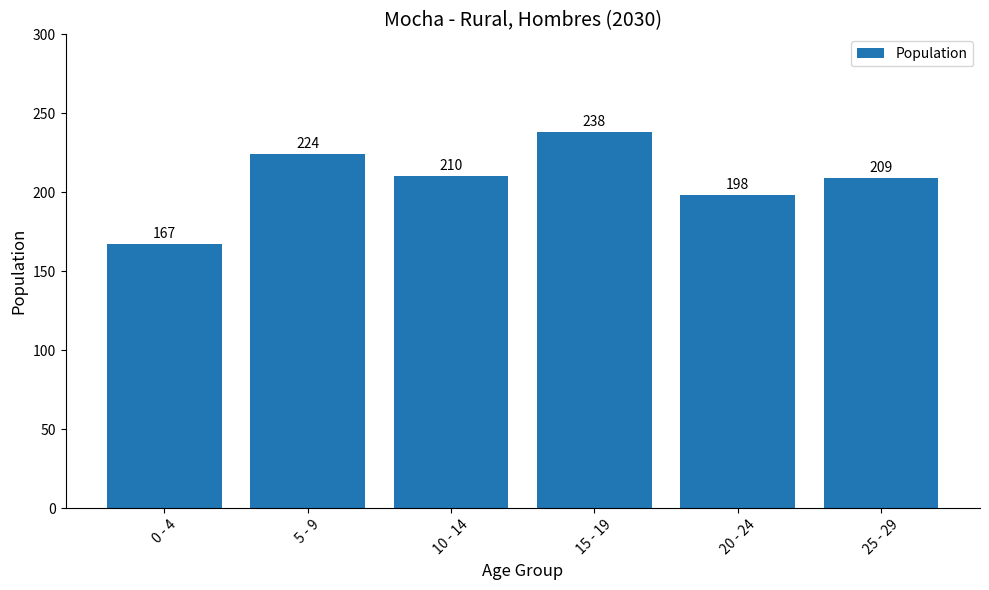

Approximately how many times larger is the value at 10 - 14 compared to 15 - 19?

0.9